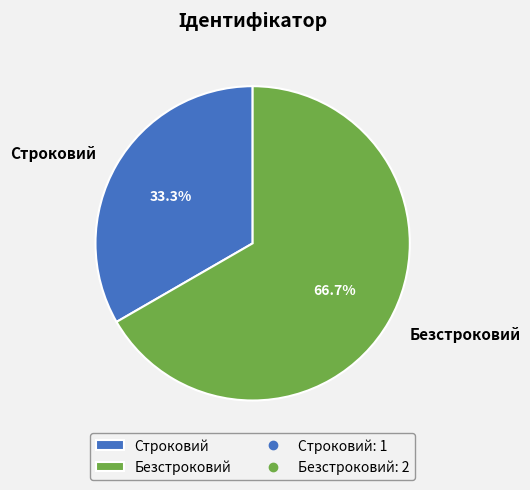

Which has a higher value, Строковий or Безстроковий?

Безстроковий